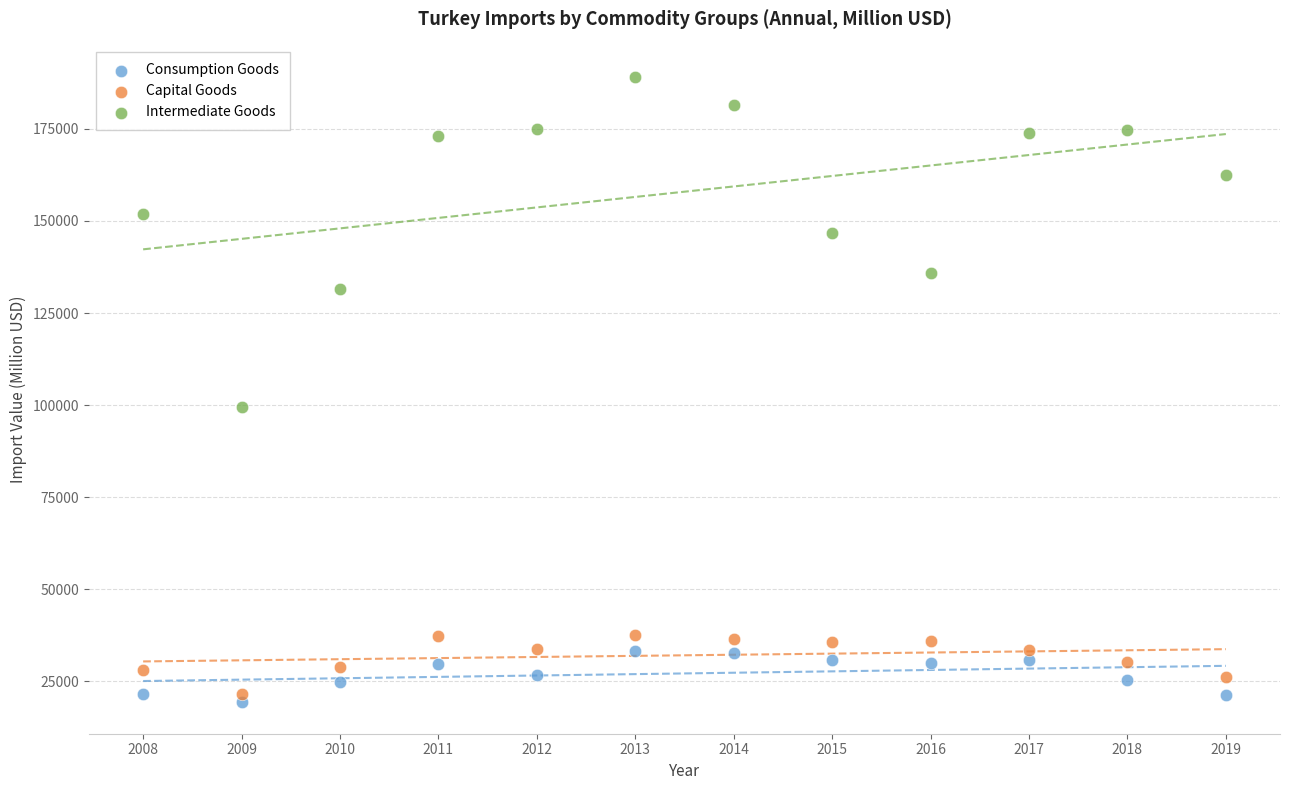

Which series has the widest spread of Y values?

Intermediate Goods